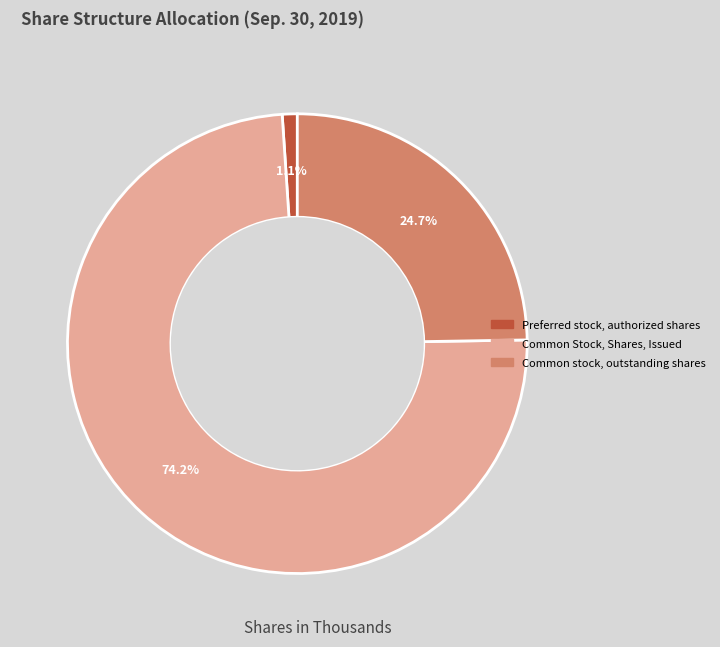

Is there any slice that represents more than half of the pie?

Yes